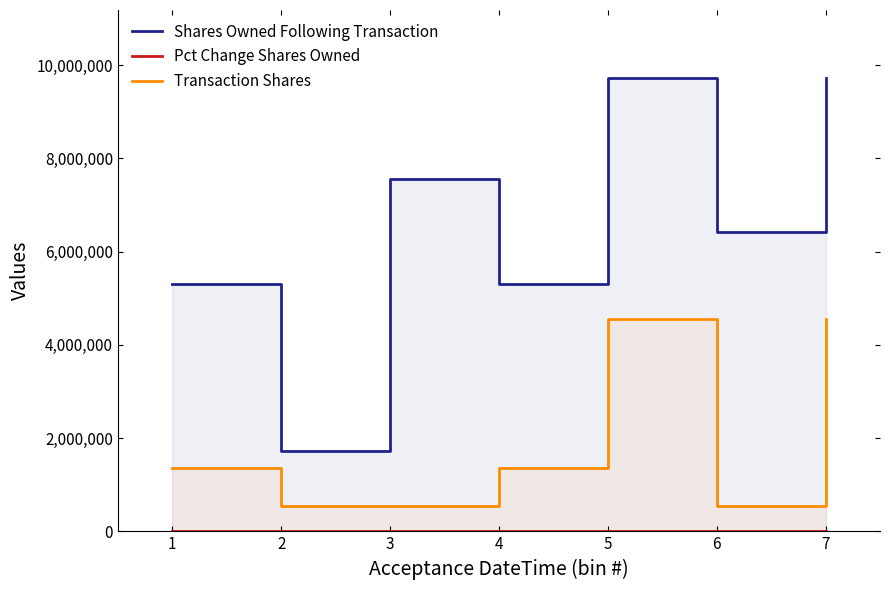

What is the sum of the Transaction Shares values at 3 and 6?

1090910